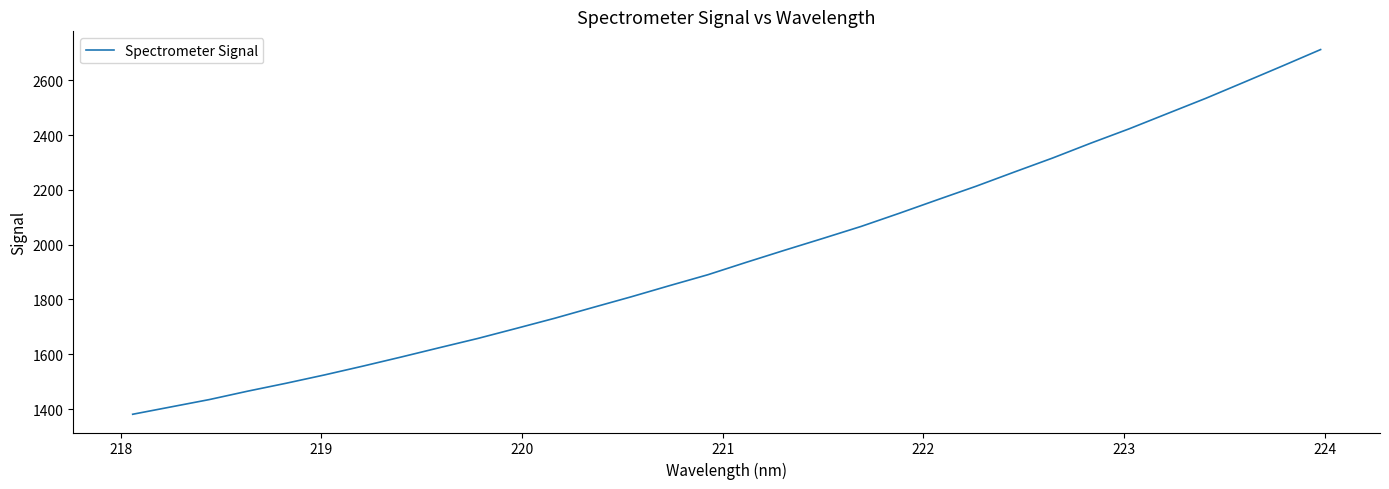

What is the smallest value displayed?

1380.8